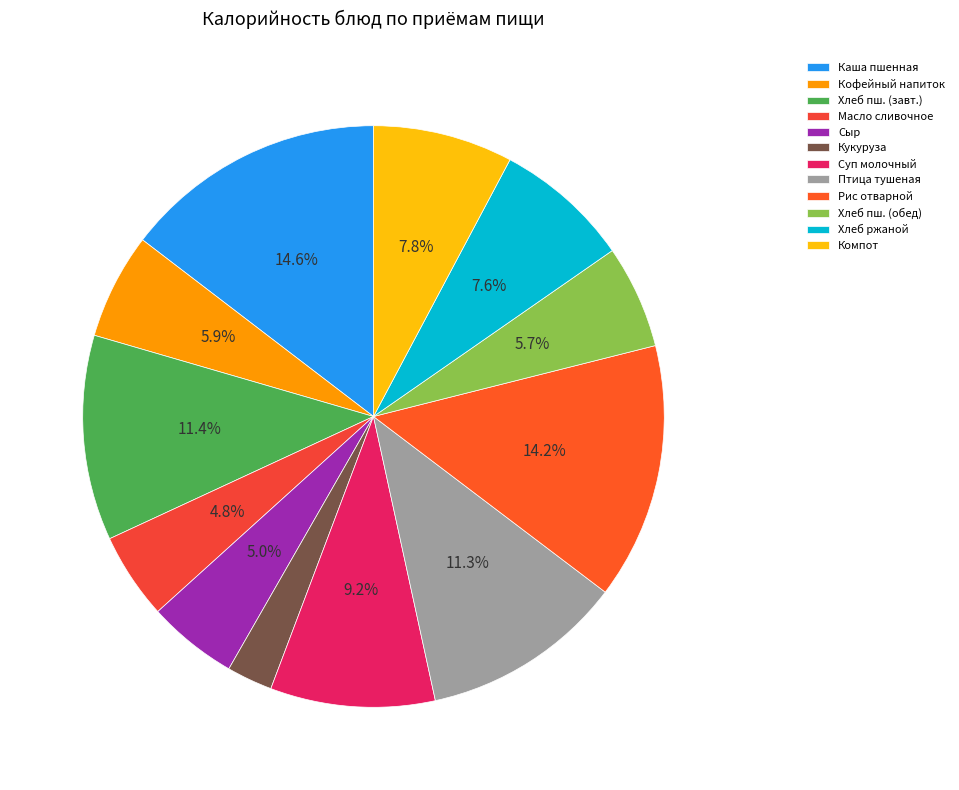

How many slices are in this pie chart?

12